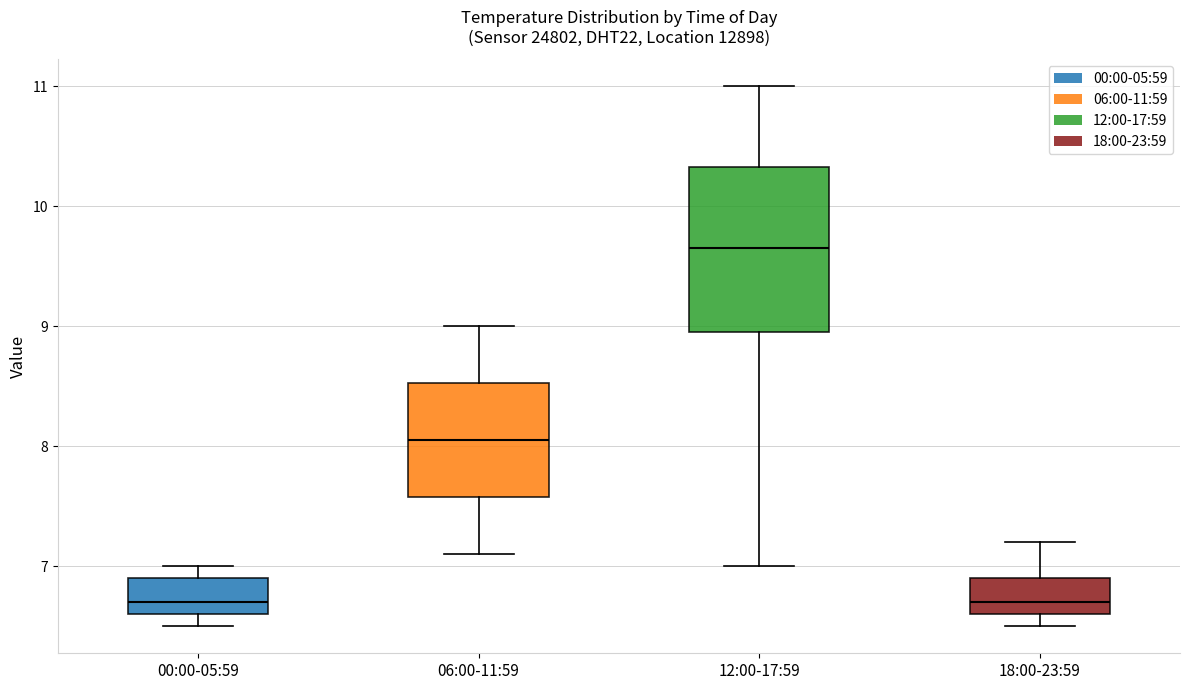

Which box is the tallest, from its lower edge to its upper edge?

12:00-17:59